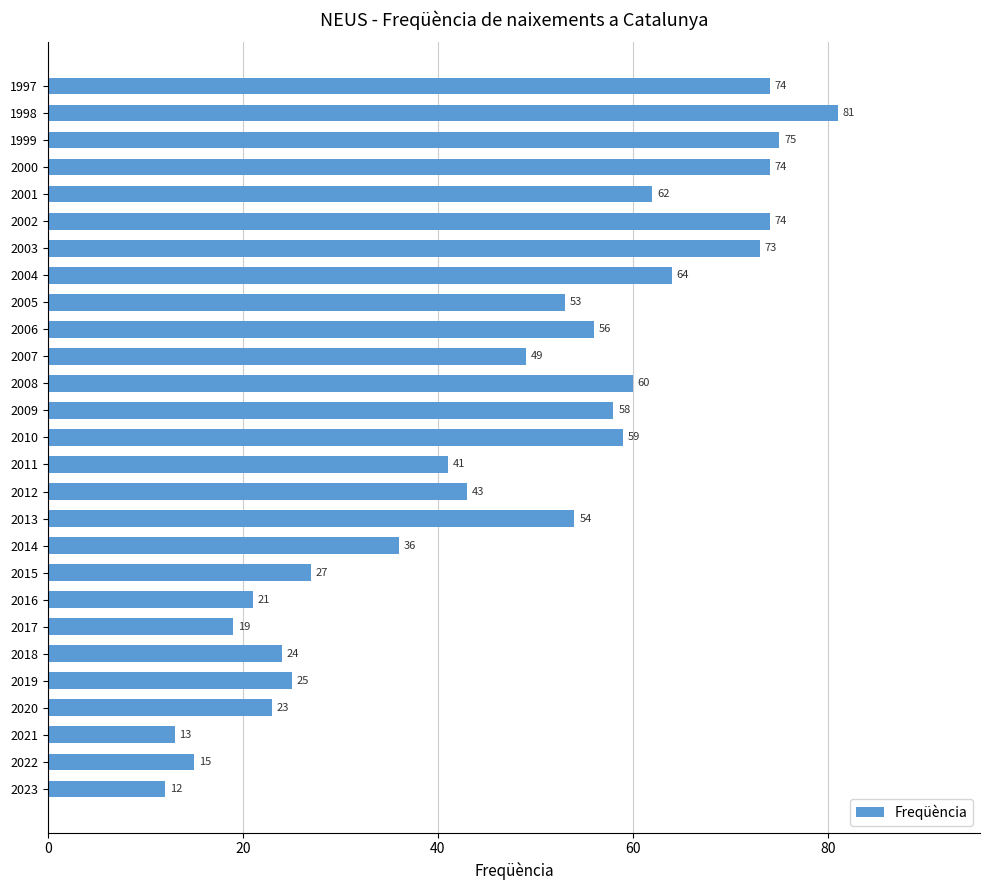

Approximately how many times larger is the value at 2000 compared to 2021?

5.7